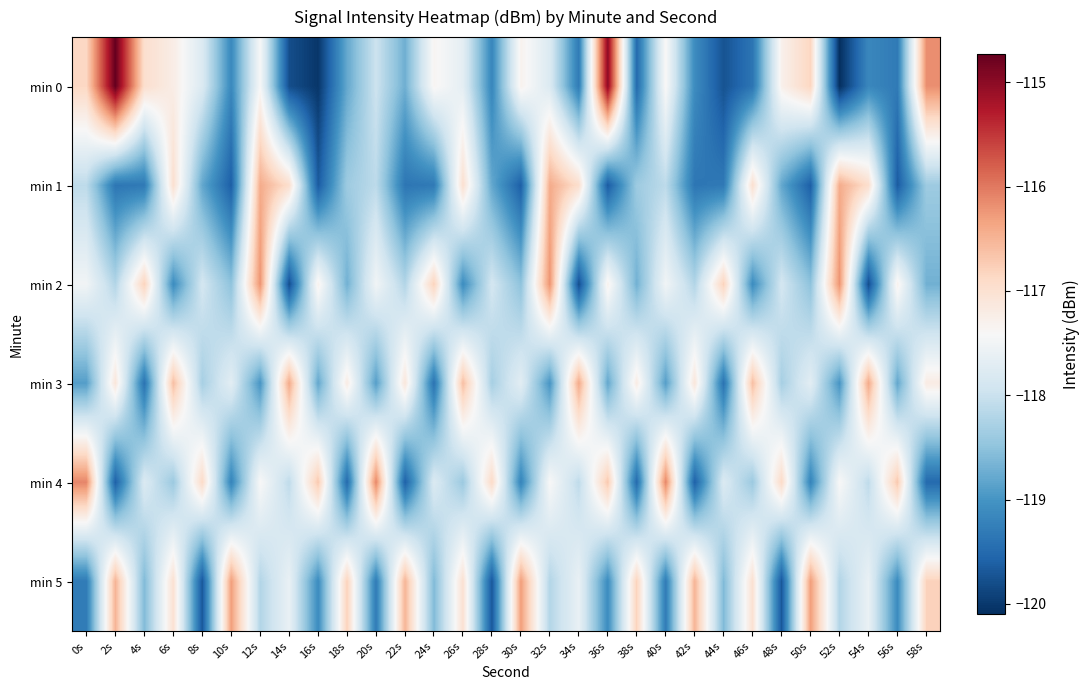

Between 24s and 20s, which is larger?

24s